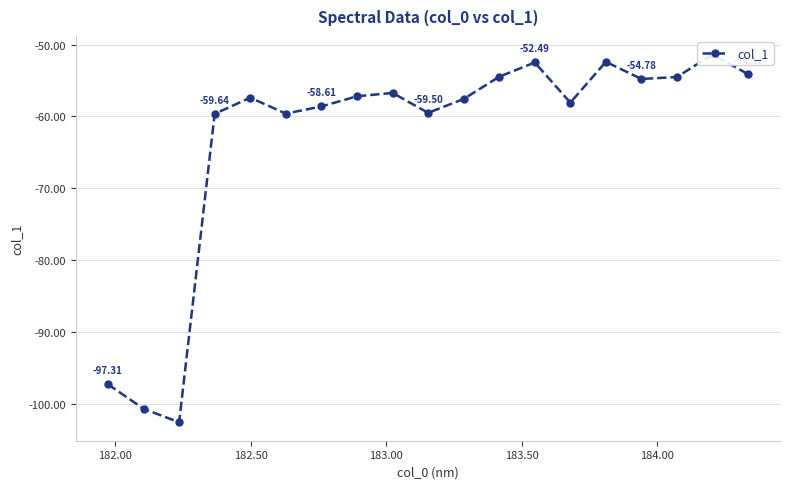

How many categories are shown in the chart?

19